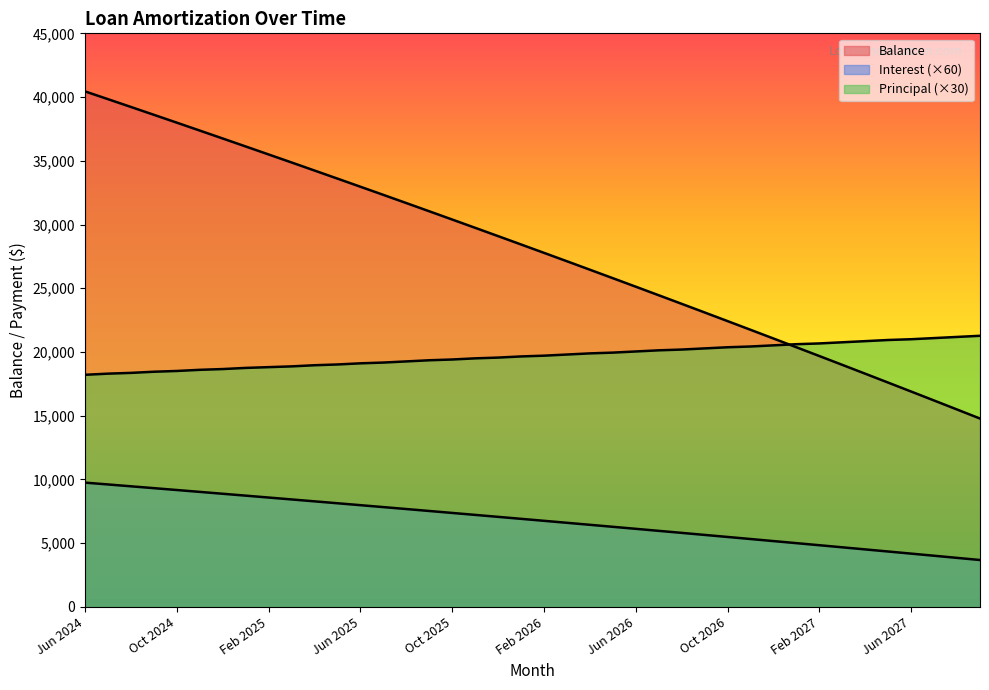

List the labels in order of Principal value, largest first.

Sep 2027, Aug 2027, Jul 2027, Jun 2027, May 2027, Apr 2027, Mar 2027, Feb 2027, Jan 2027, Dec 2026, Nov 2026, Oct 2026, Sep 2026, Aug 2026, Jul 2026, Jun 2026, May 2026, Apr 2026, Mar 2026, Feb 2026, Jan 2026, Dec 2025, Nov 2025, Oct 2025, Sep 2025, Aug 2025, Jul 2025, Jun 2025, May 2025, Apr 2025, Mar 2025, Feb 2025, Jan 2025, Dec 2024, Nov 2024, Oct 2024, Sep 2024, Aug 2024, Jul 2024, Jun 2024